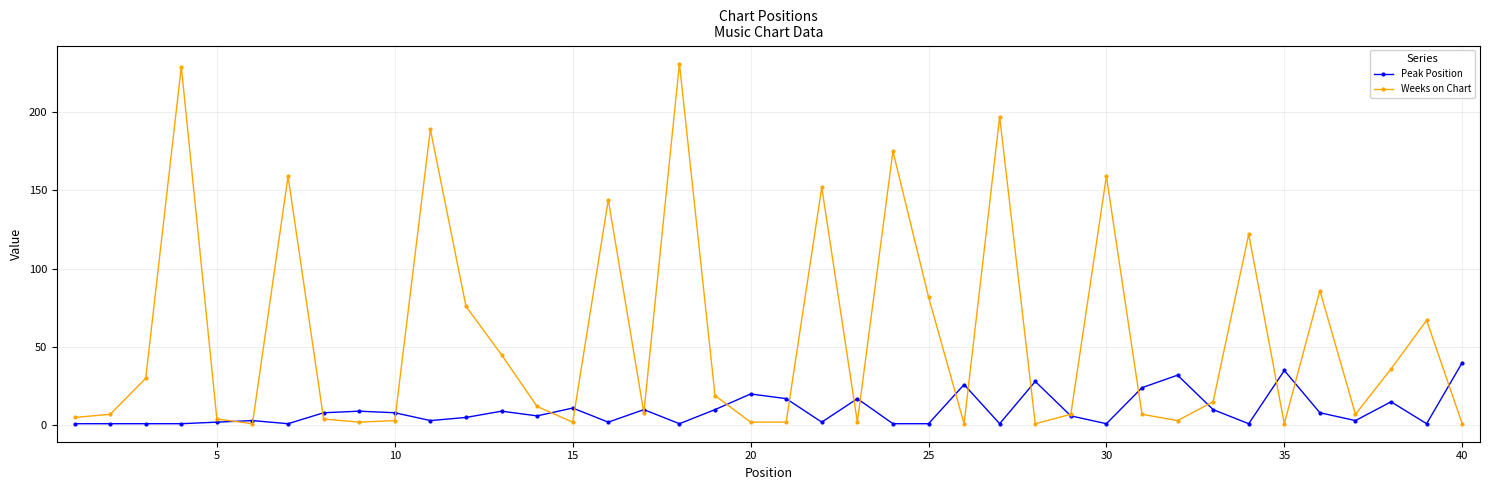

Which series has the largest range (max minus min)?

Weeks on Chart